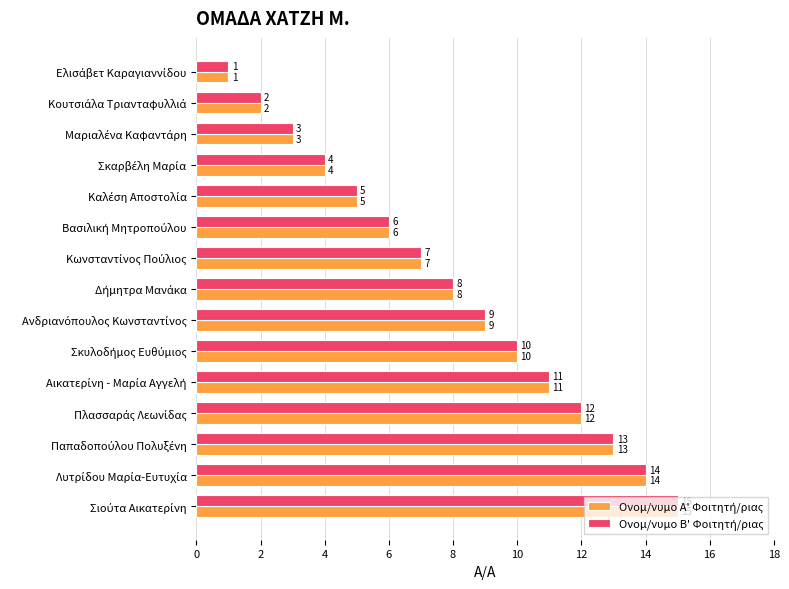

What is the maximum value shown in the chart?

15